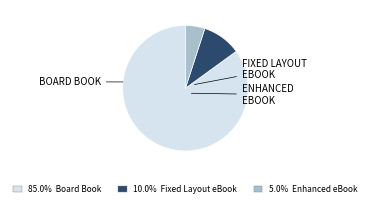

Is there a majority slice in this chart?

Yes